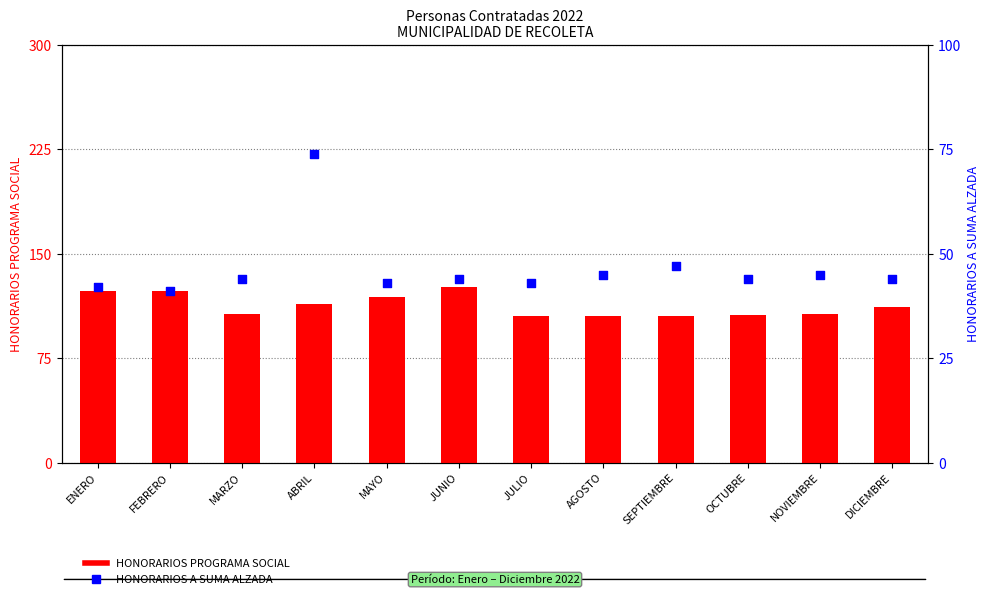

At which category is the sum across all series the highest?

ABRIL